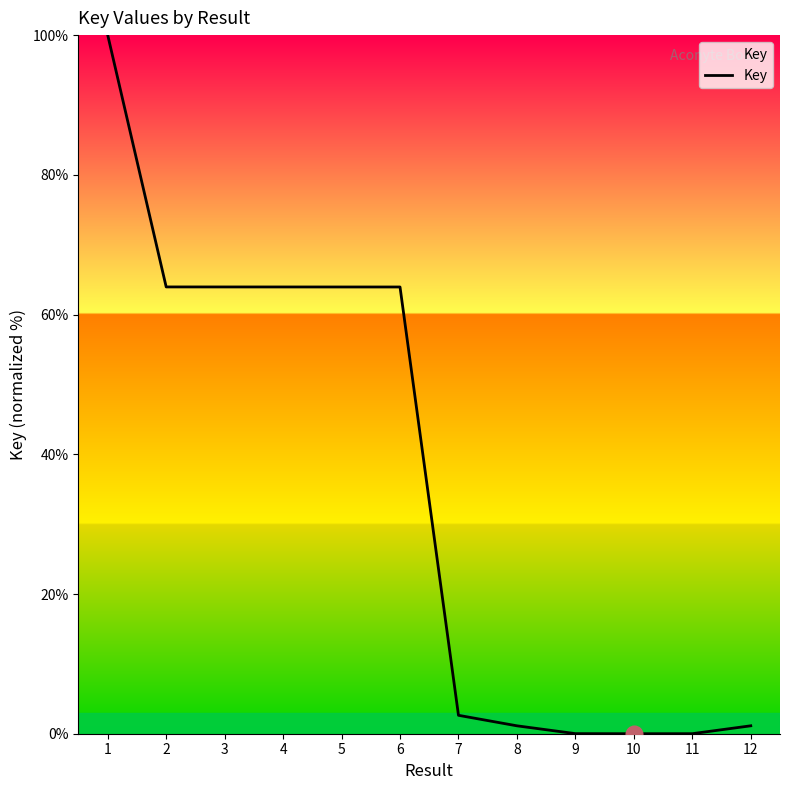

What is the difference between the values at 2 and 7?

61.3